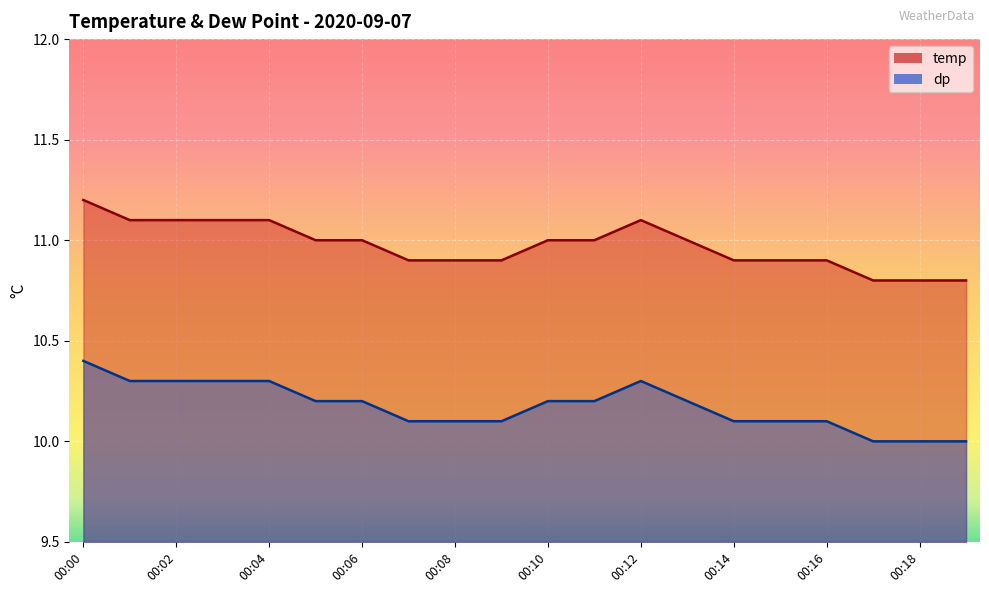

The value of temp at 00:09 is 10.9. True or false?

True